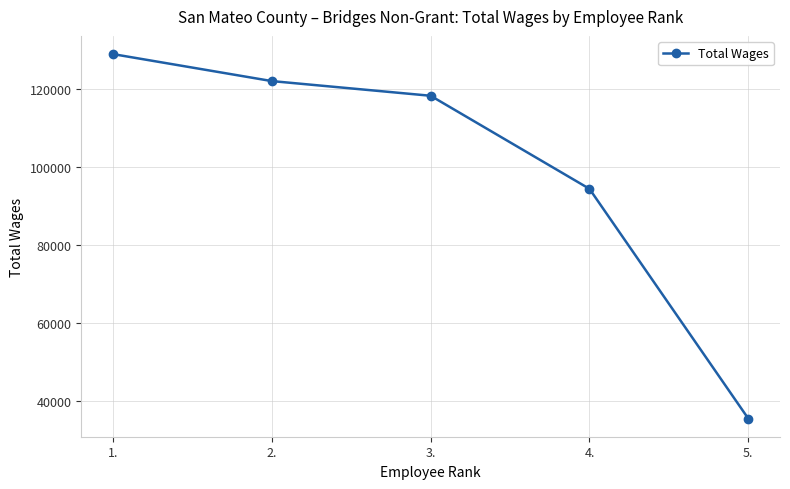

Reading right to left, extract all data points from this chart.

35510	94347	118188	121948	128860